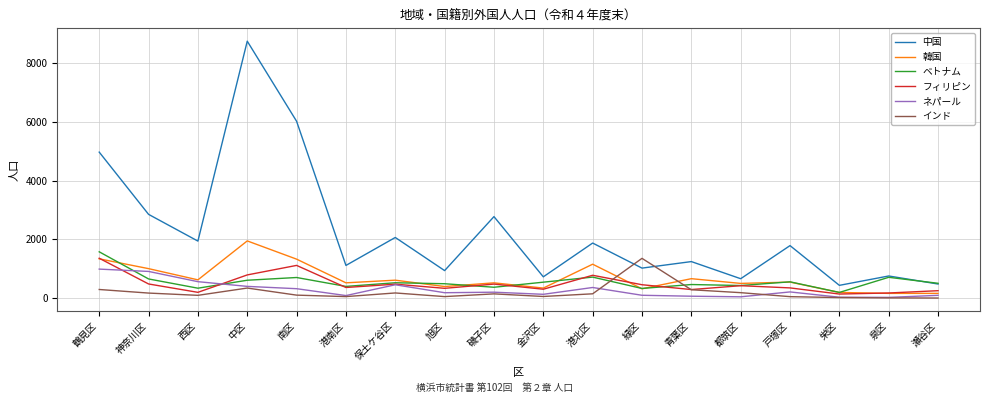

Between 中区 and 緑区, which series saw the biggest shift?

中国